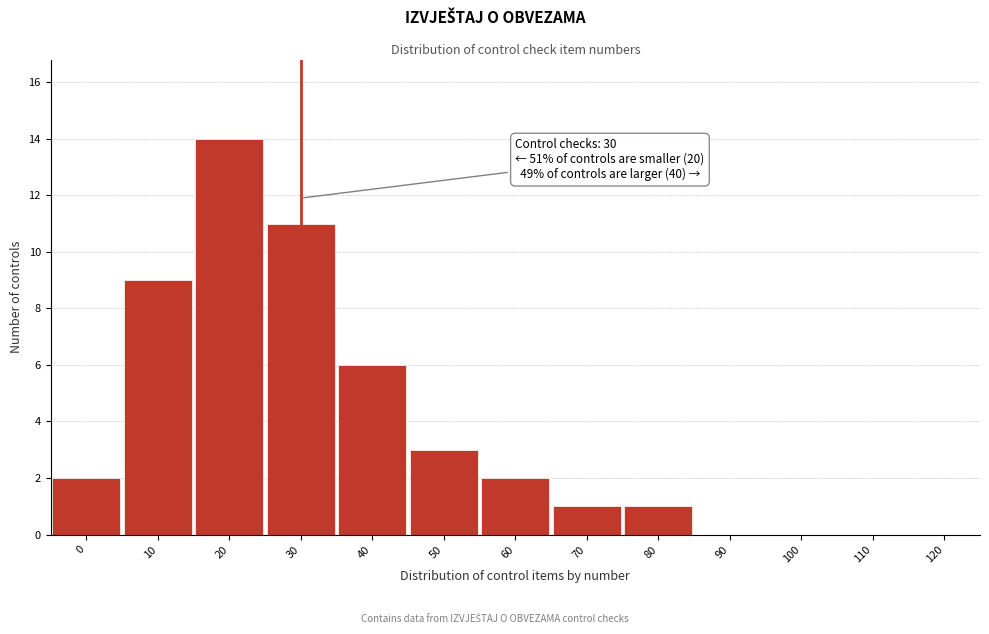

Reading left to right, extract all data points from this chart.

0=2	10=9	20=14	30=11	40=6	50=3	60=2	70=1	80=1	90=0	100=0	110=0	120=0